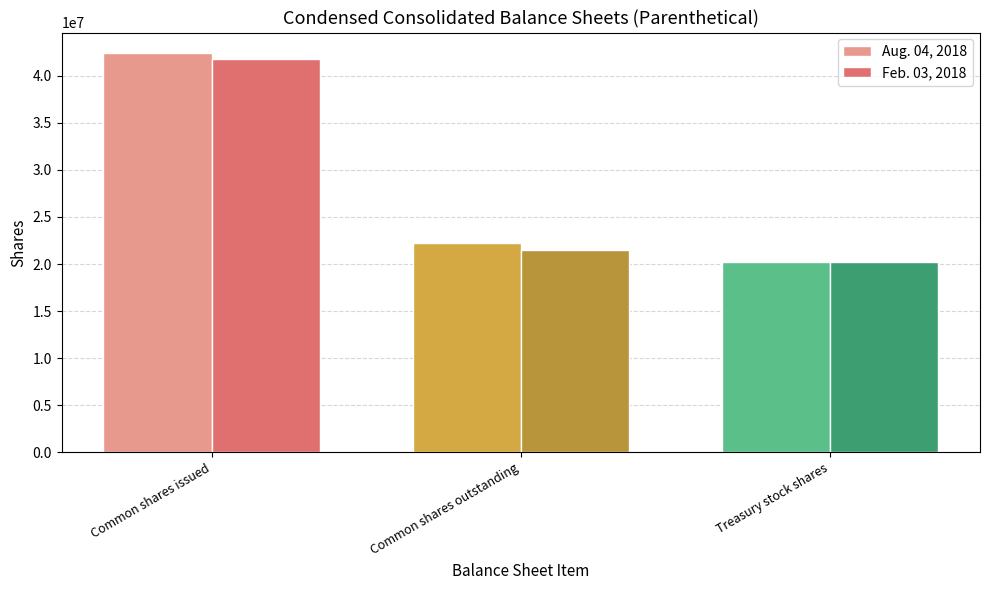

Reading left to right, extract all data points from this chart.

Aug. 04, 2018: 42452371	22229439	20222932
Feb. 03, 2018: 41737470	21517338	20220132